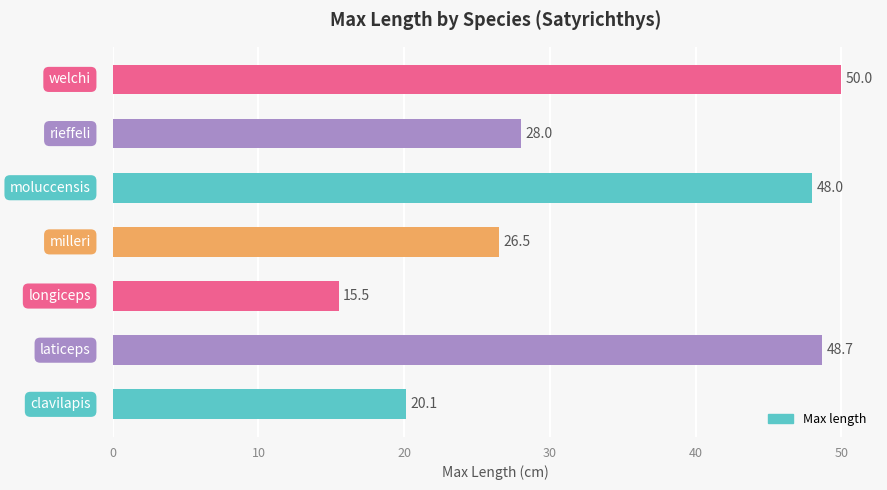

What is the greatest value displayed?

50.0